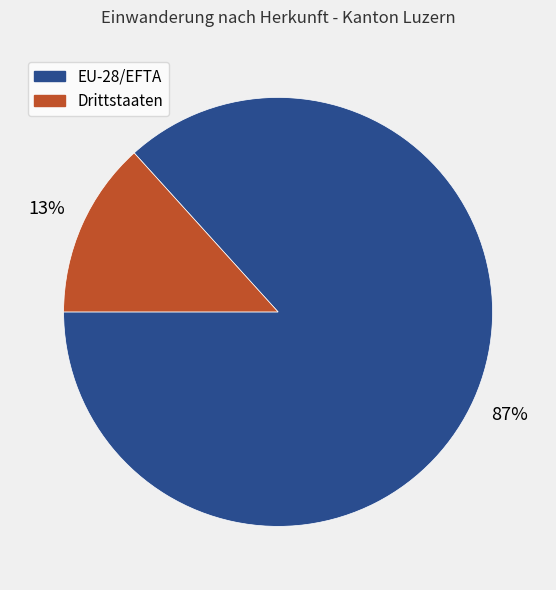

Is it true that EU-28/EFTA is 73% of the pie?

False